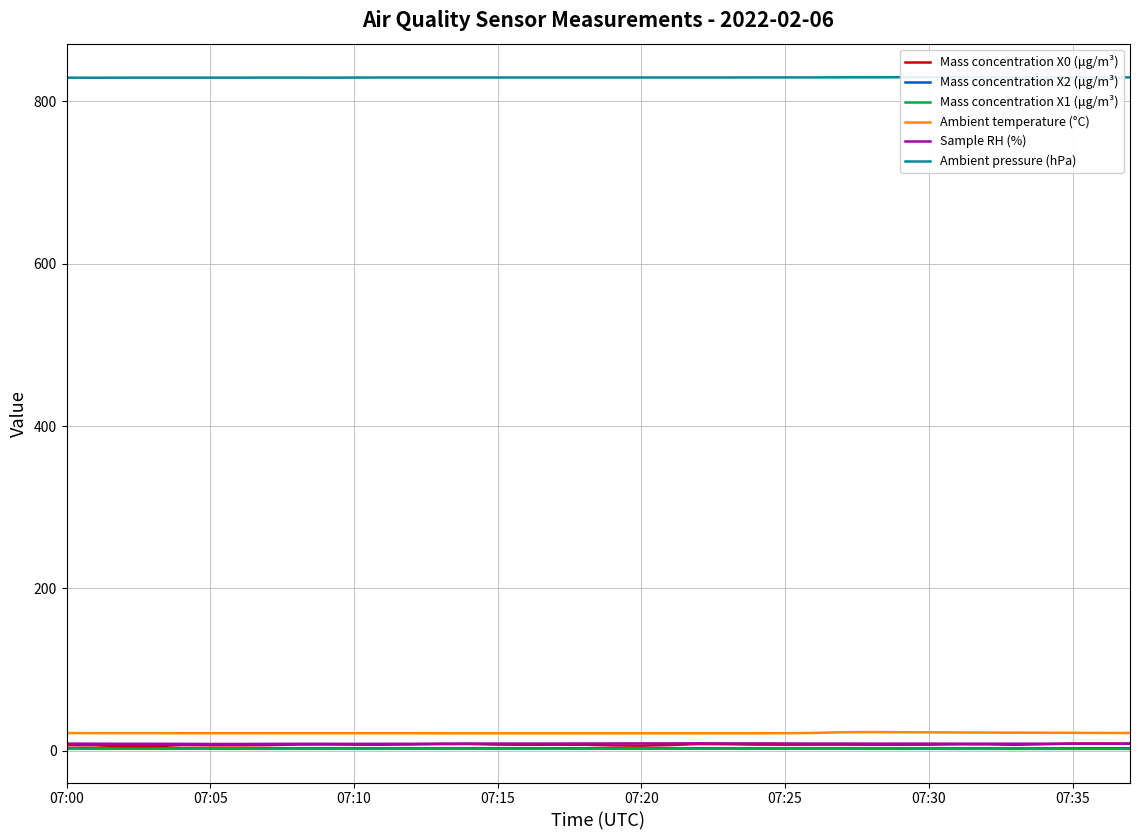

What is the value of the Sample RH (%) point at the 30th from the left?

8.9